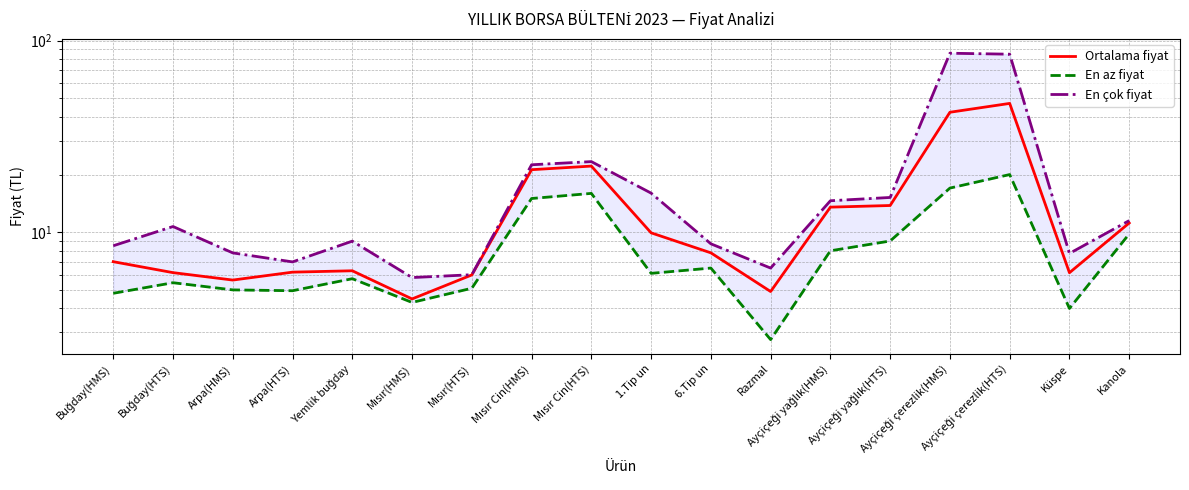

Is the value of En az fiyat at Mısır(HTS) greater than the value of En çok fiyat at Ayçiçeği çerezlik(HMS)?

No